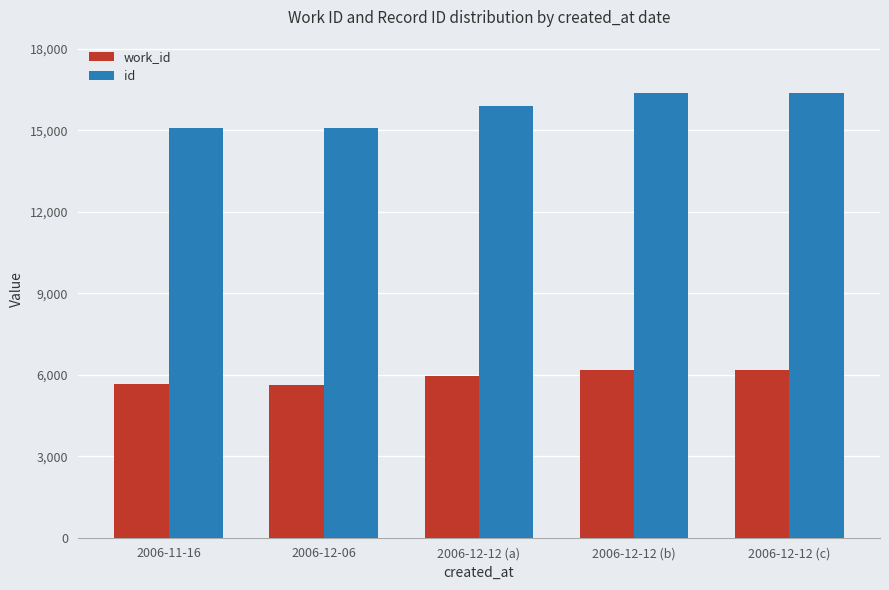

At 2006-12-06, list the series in order from smallest to largest.

work_id, id